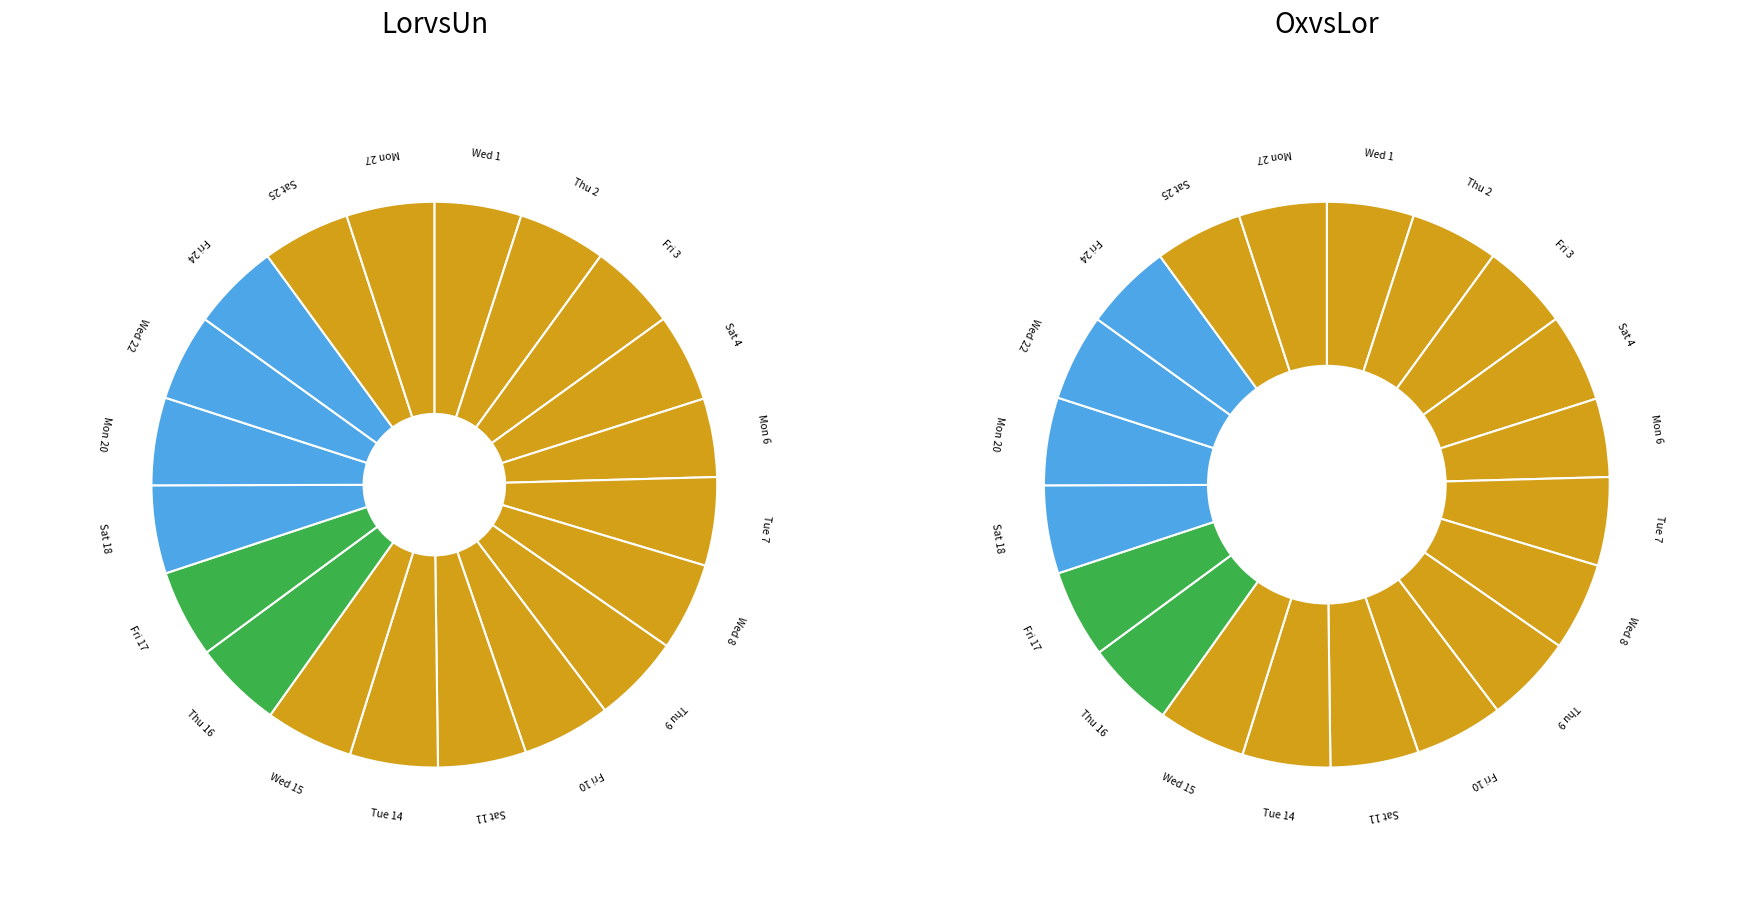

What is the largest slice in the pie chart?

Fri 10